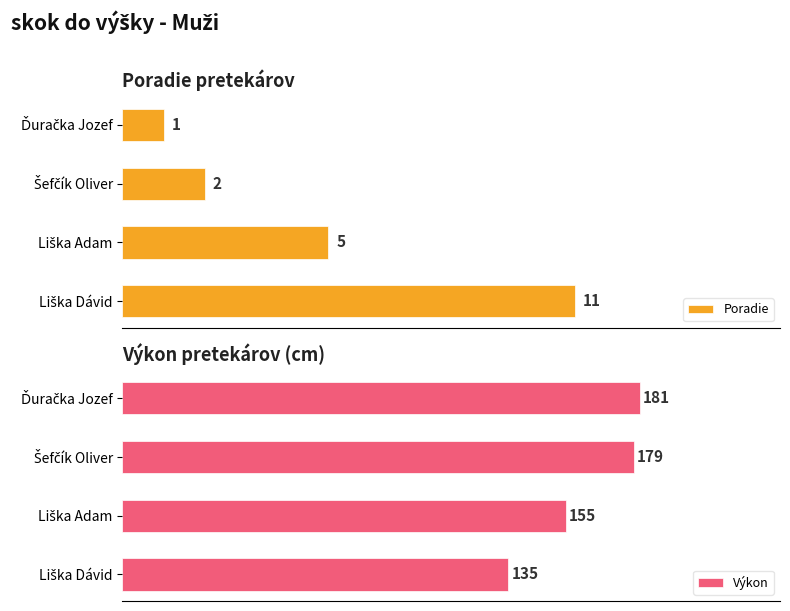

How many bars are there in each group?

2